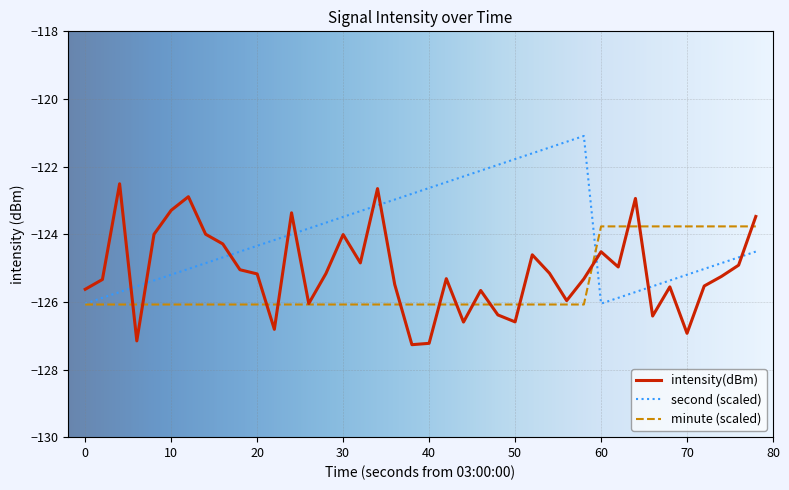

Rank the series by their average value, from lowest to highest.

minute (scaled), intensity(dBm), second (scaled)